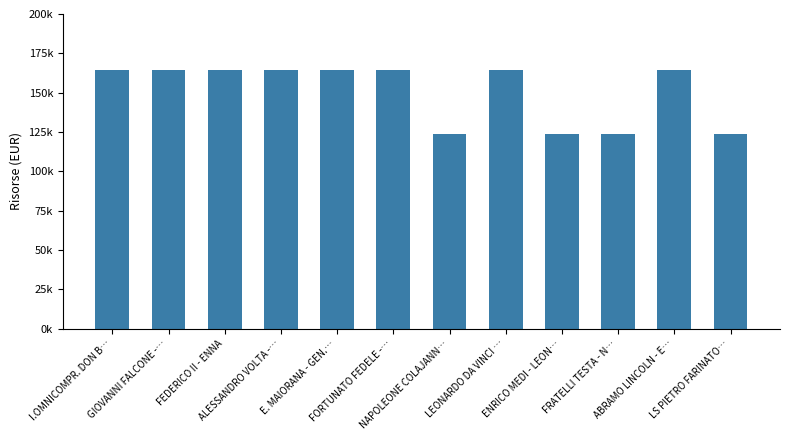

Does the chart contain any negative values?

No